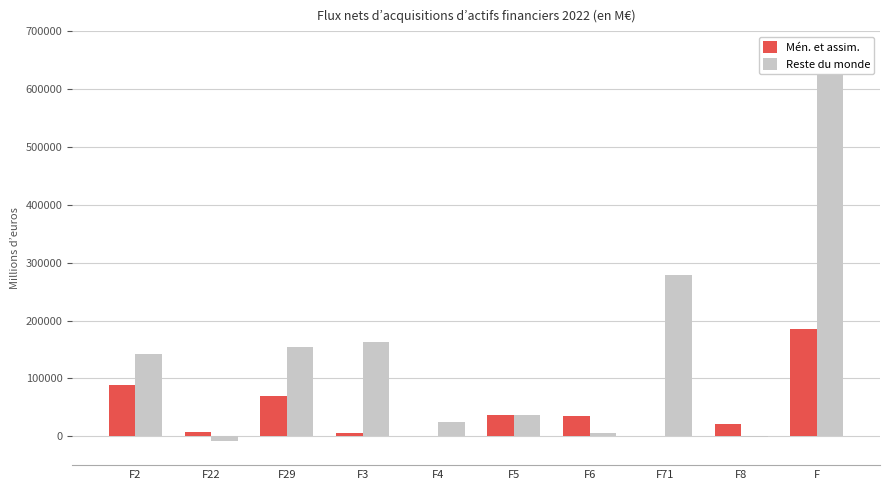

At how many categories does at least one series exceed 429670?

1